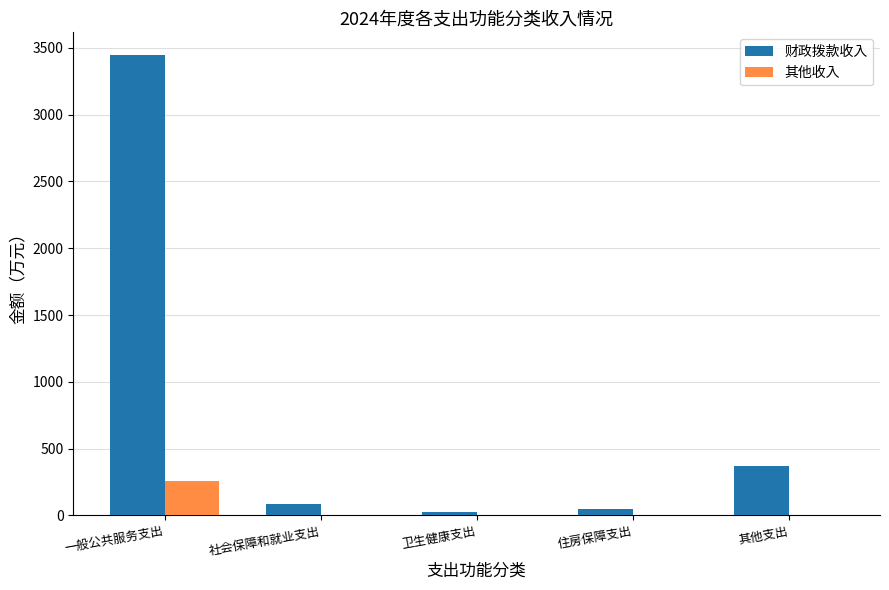

At which category is the sum across all series the highest?

一般公共服务支出